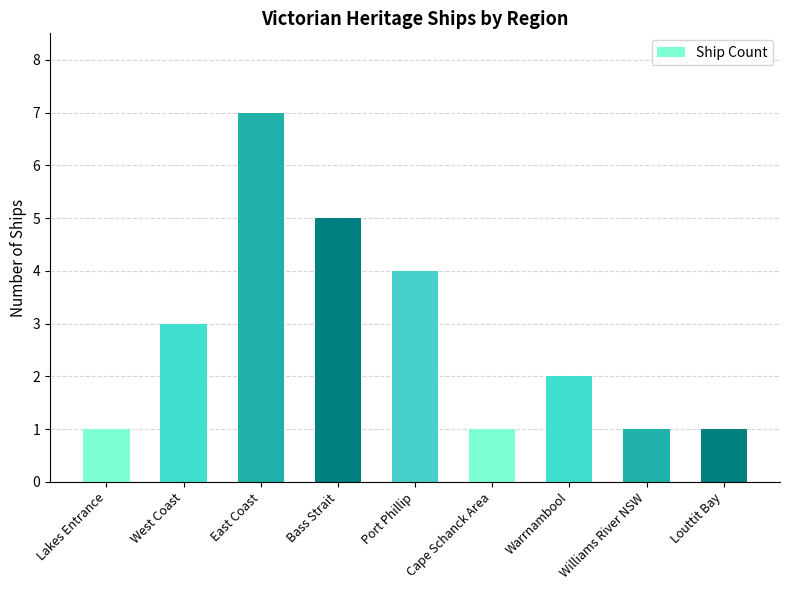

Between Louttit Bay and Warrnambool, which is larger?

Warrnambool